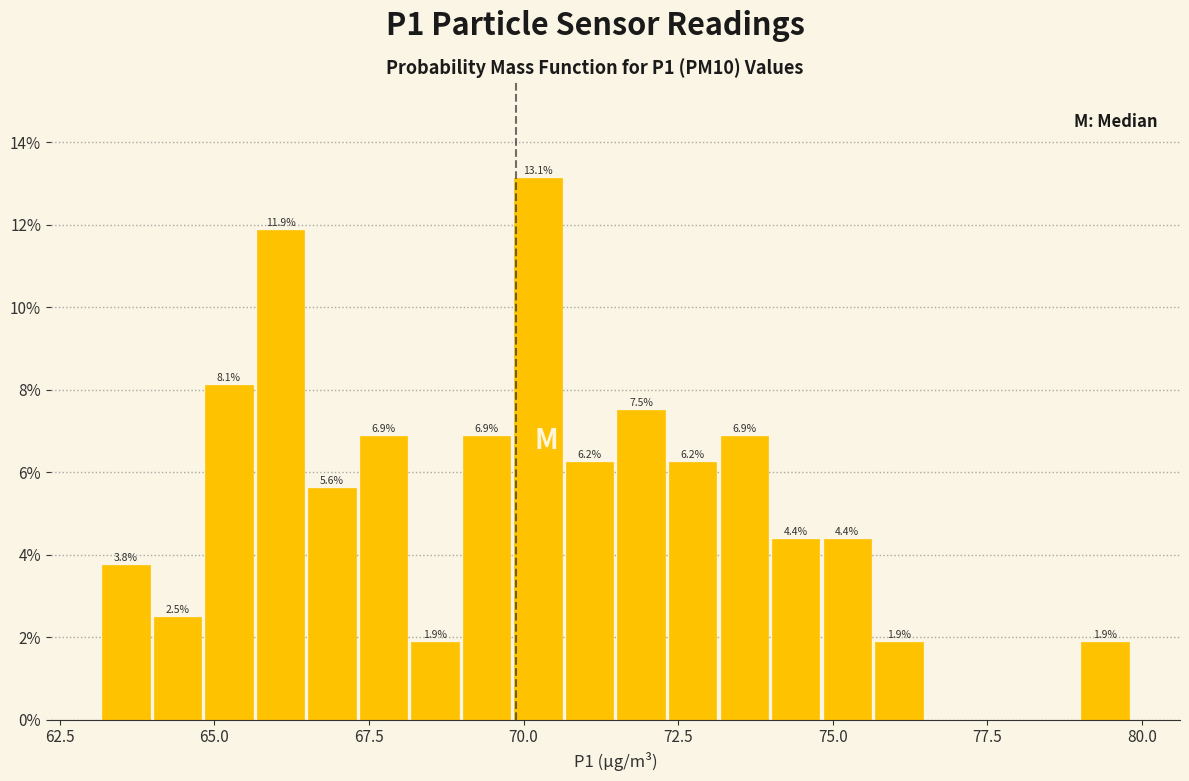

Read against the x-axis, roughly where is the centre of the tallest bar?

70.0